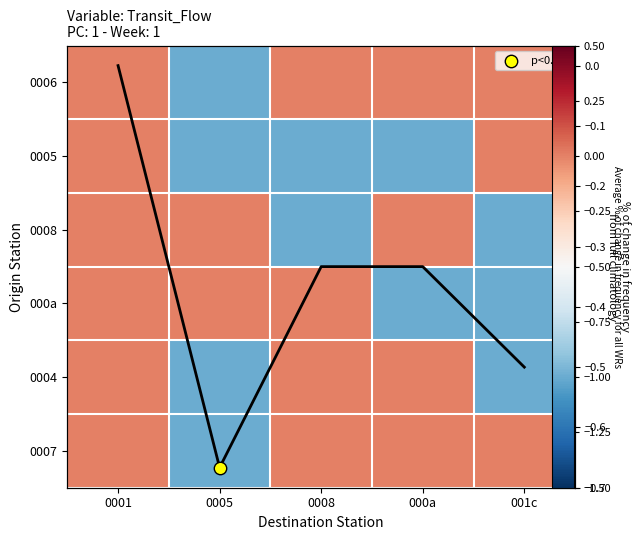

At which label does 0005 reach its peak?

0001